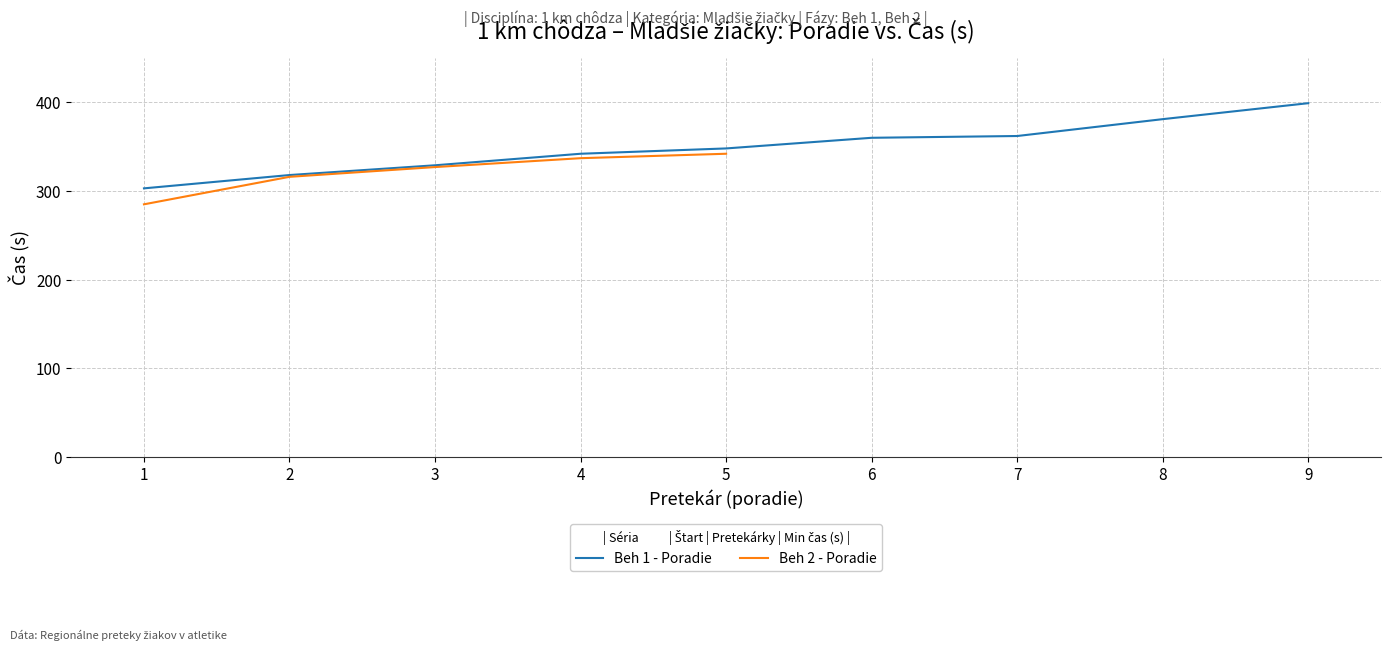

What is the maximum value shown in the chart?

399